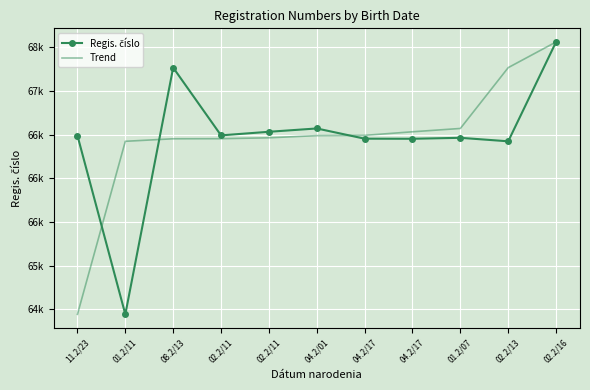

What is the total value across all series at 02.2/11?

132944